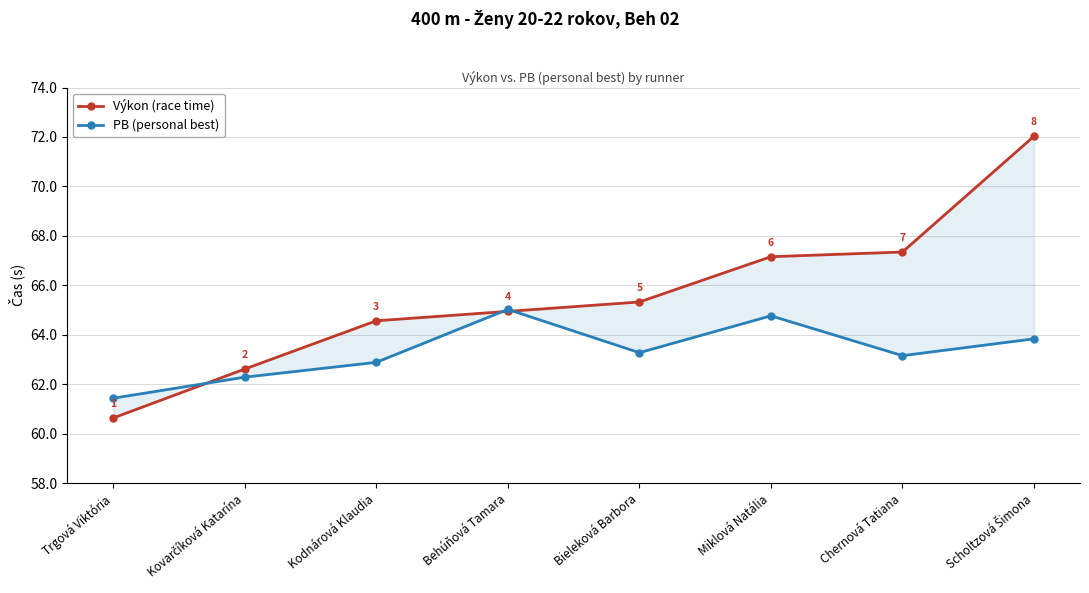

How many data points in PB (personal best) are less than 63?

3